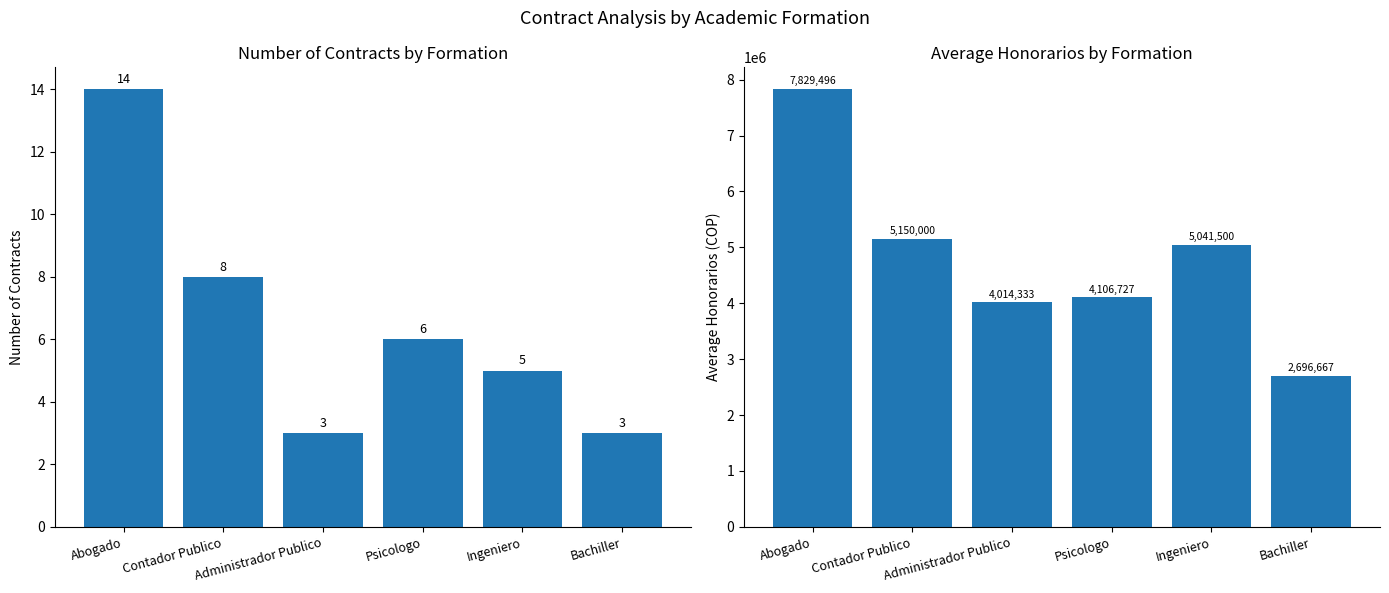

Read the Count value at Administrador Publico.

3